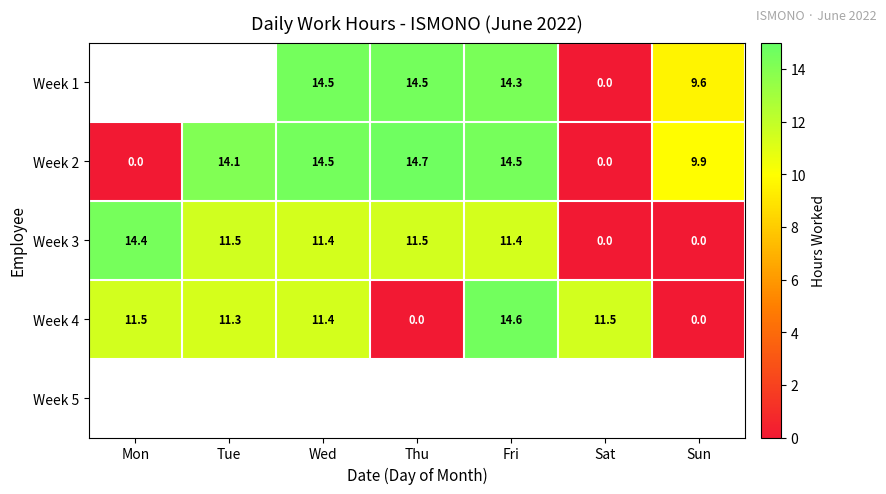

Is the value of Week 4 at Wed greater than the value of Week 1 at Sat?

Yes